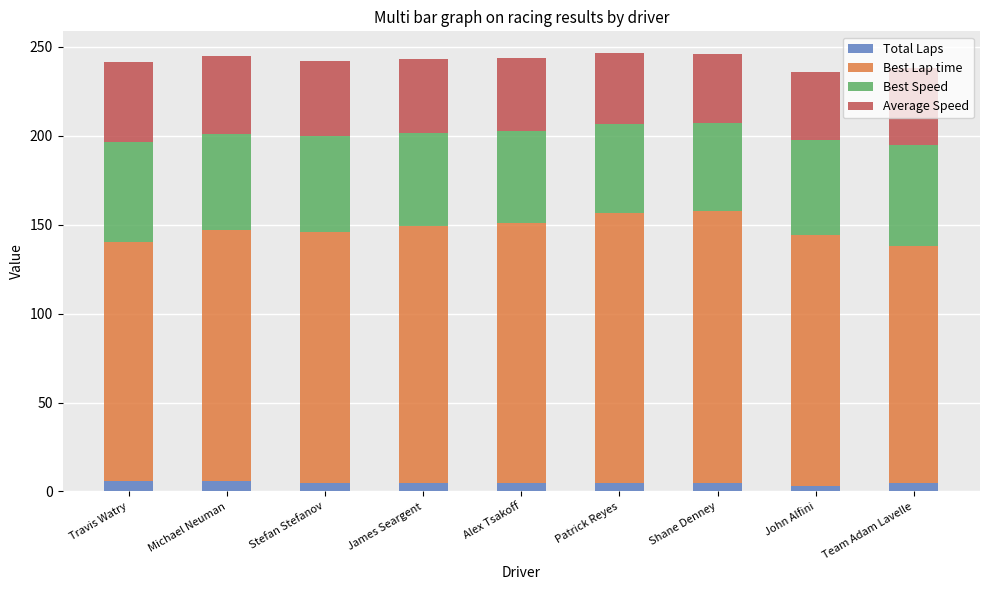

What is the maximum value for Total Laps?

6.0